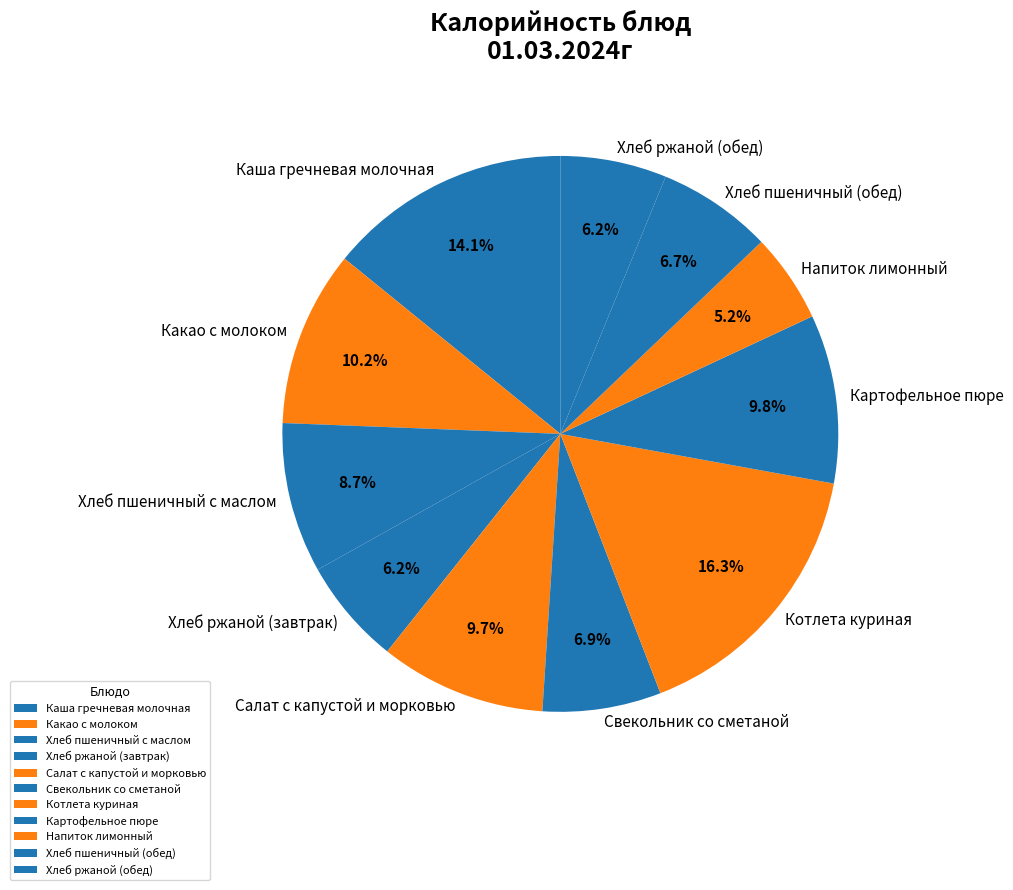

To the nearest percent, what is the combined percentage of Какао с молоком and Салат с капустой и морковью?

20%